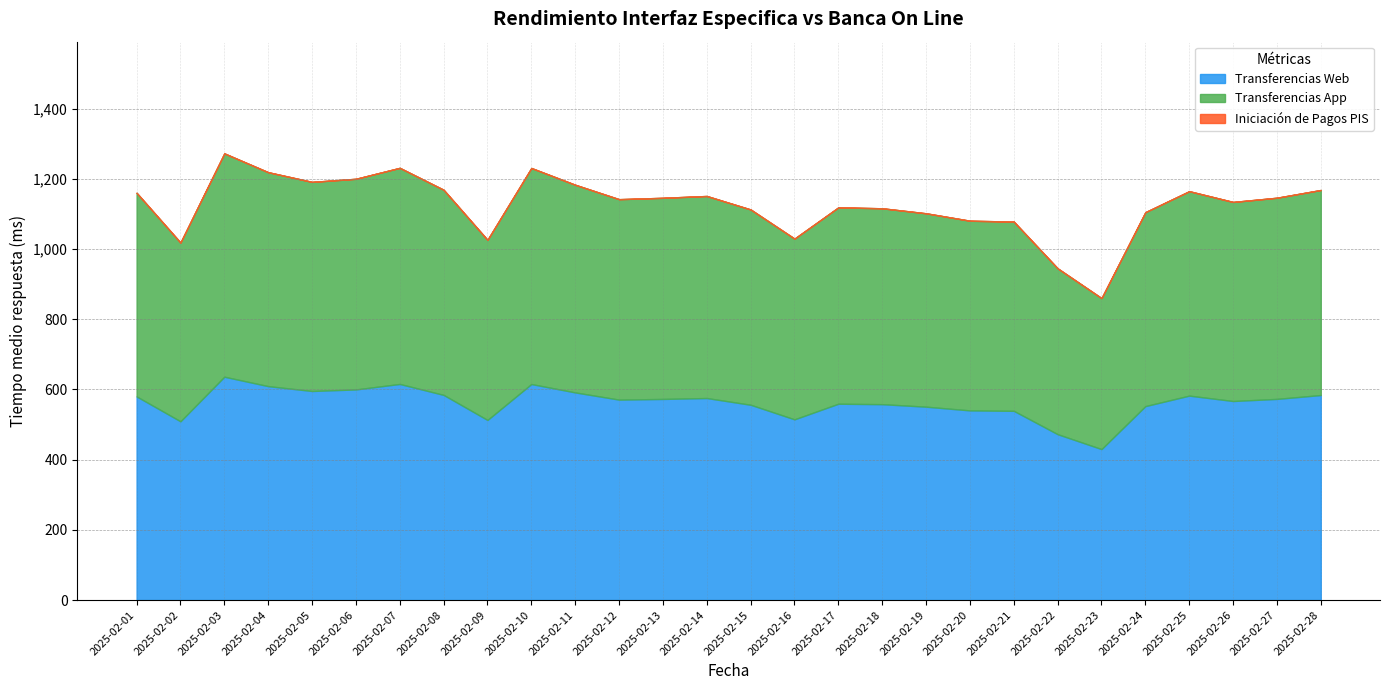

Rank the series at 2025-02-03 from lowest to highest value.

Iniciación de Pagos PIS, Transferencias Web, Transferencias App